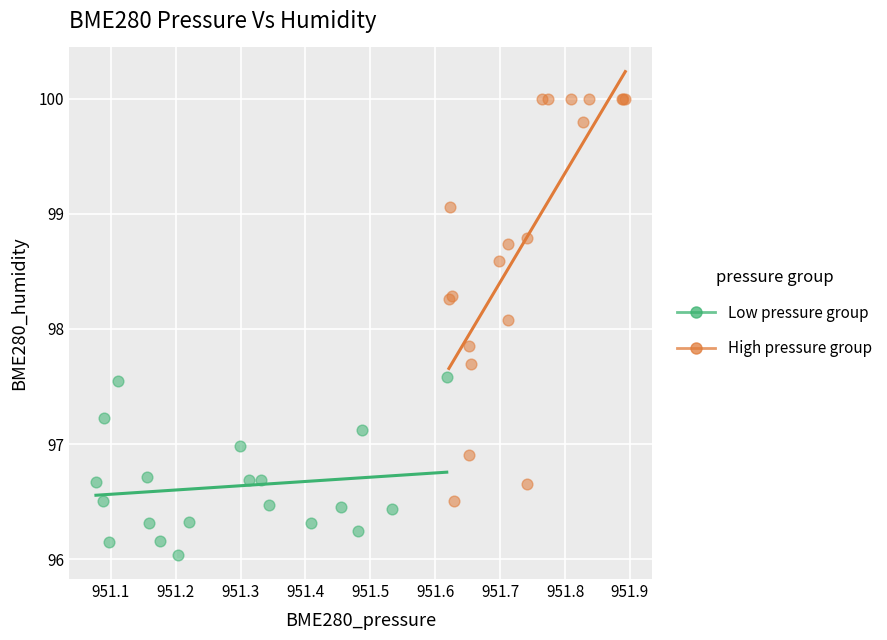

Which series contains the highest Y value?

High pressure group